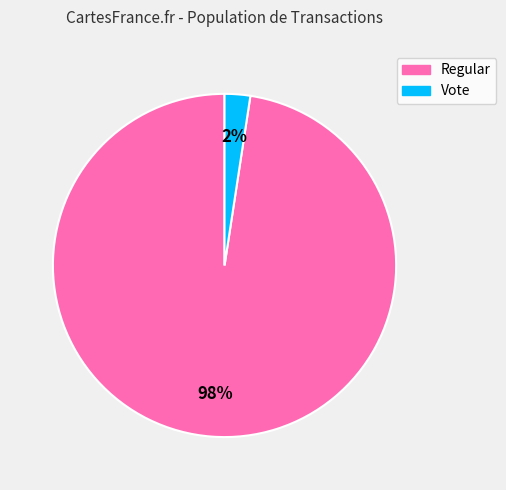

Between Regular and Vote, which is larger?

Regular